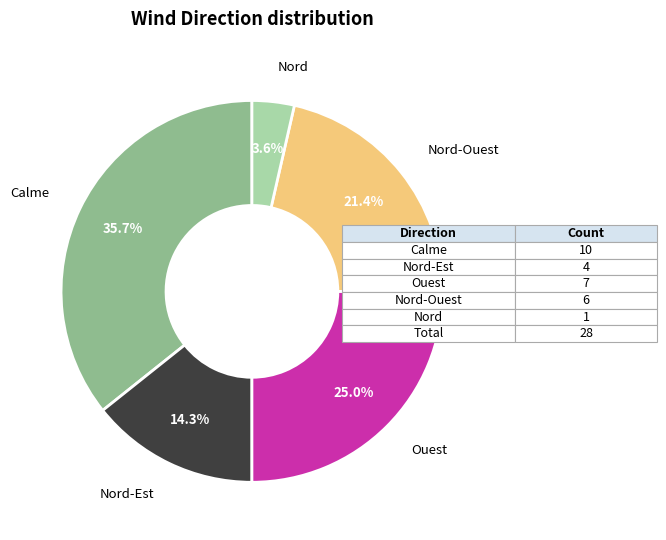

Approximately how many times larger is the value at Nord-Ouest compared to Calme?

0.6